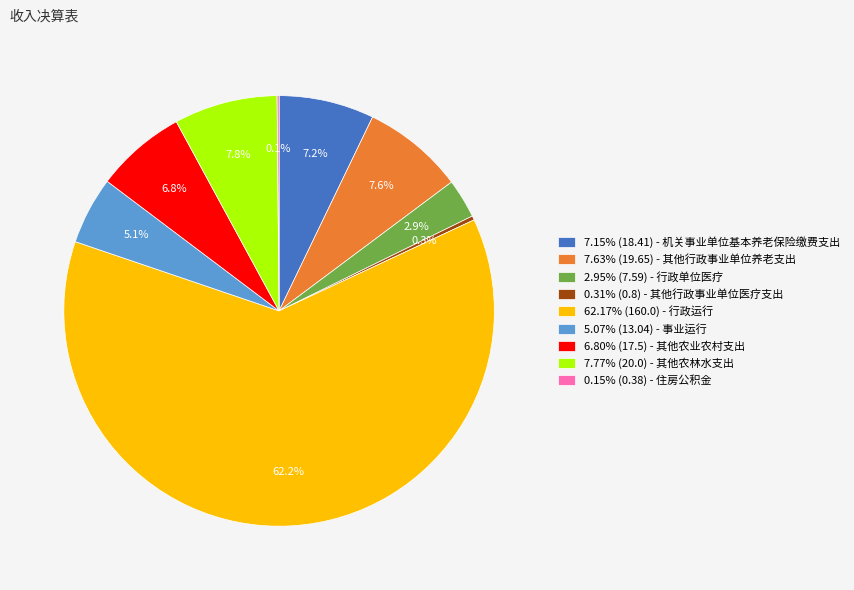

Do 6.80% (17.5) - 其他农业农村支出 and 0.31% (0.8) - 其他行政事业单位医疗支出 together represent more than half of the pie?

No